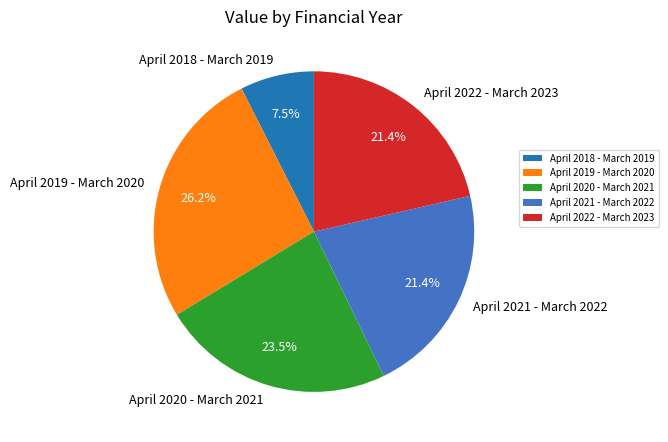

Is April 2022 - March 2023 the majority of the pie?

No